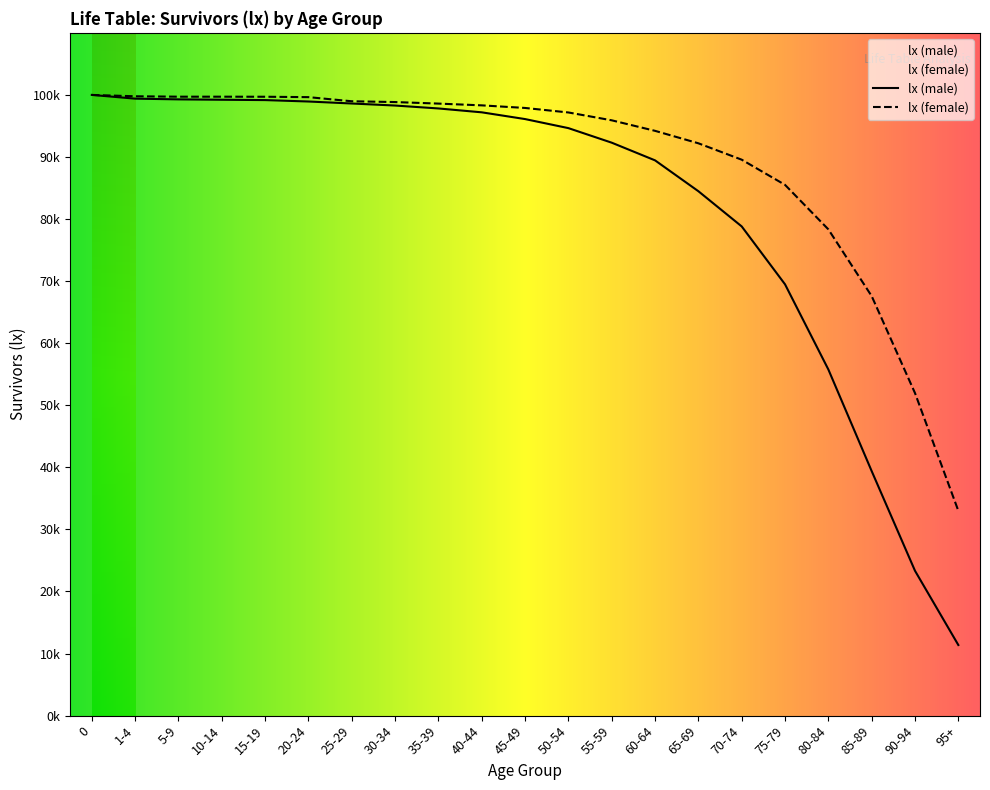

True or false: lx (female) has a value of 56608 at 15-19.

False